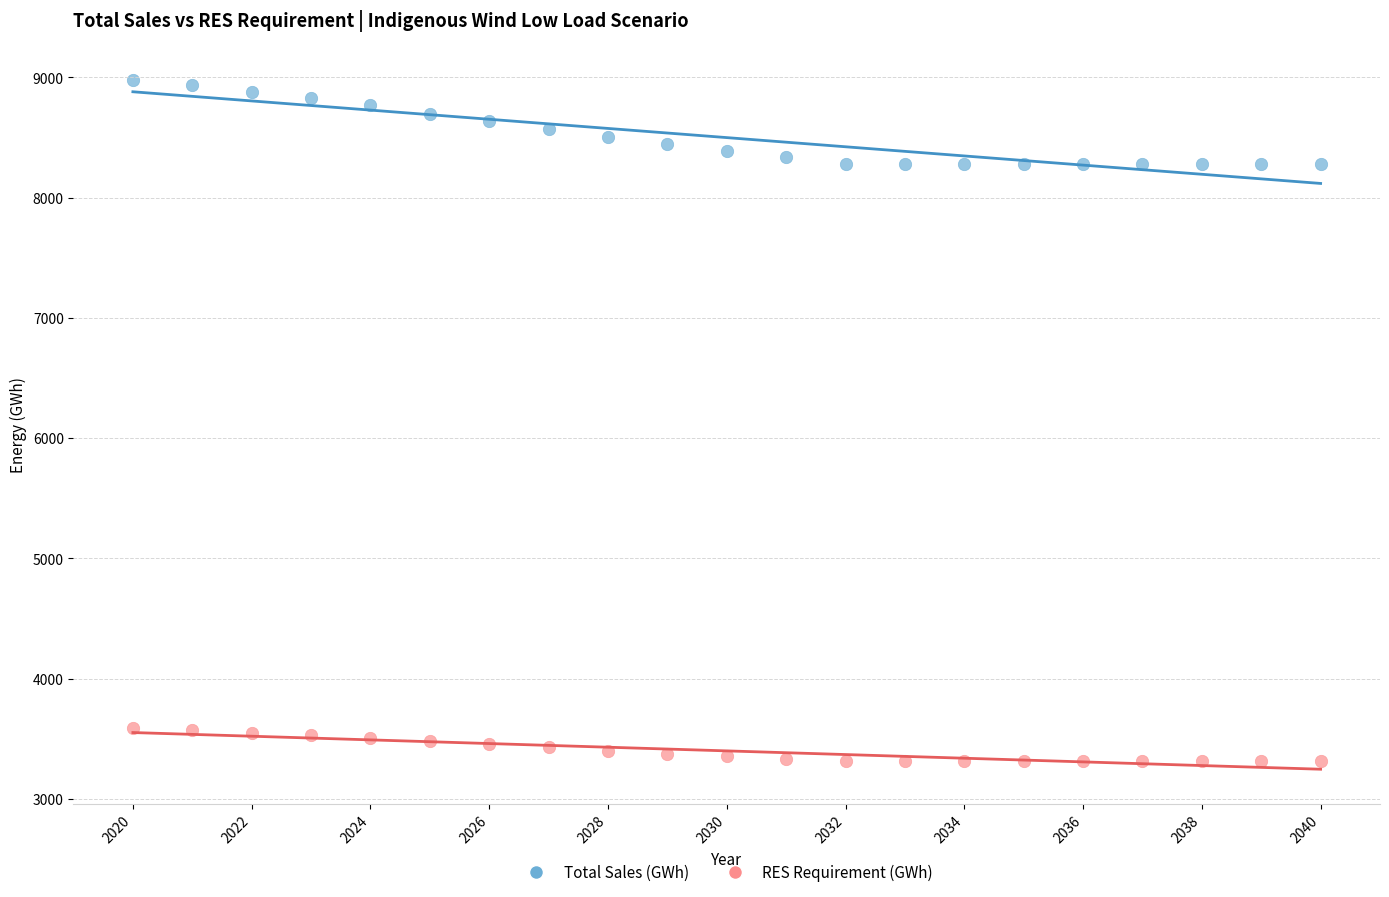

Which series has the largest Y range (max minus min)?

Total Sales (GWh)